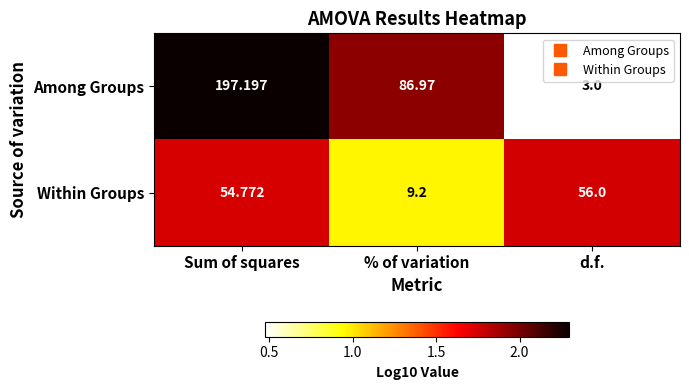

At which label is Among Groups closest to 100?

% of variation